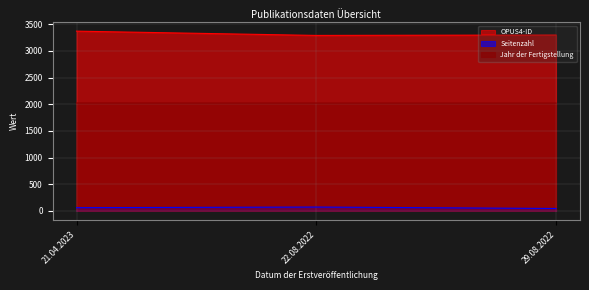

Rank the series by their average value, from highest to lowest.

OPUS4-ID, Jahr der Fertigstellung, Seitenzahl